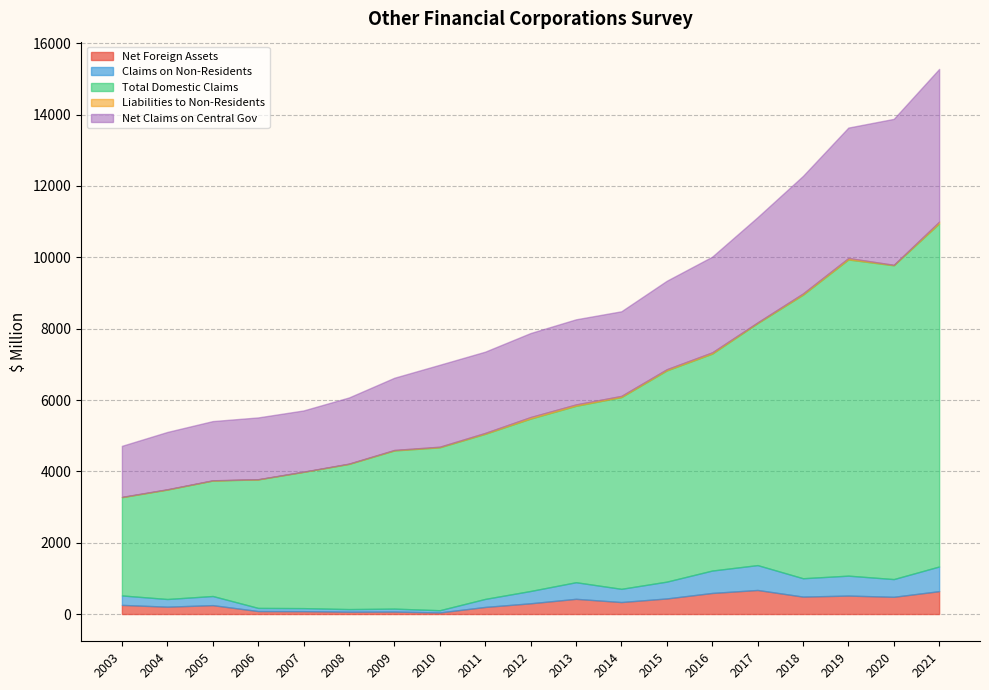

How many series are shown in this chart?

5